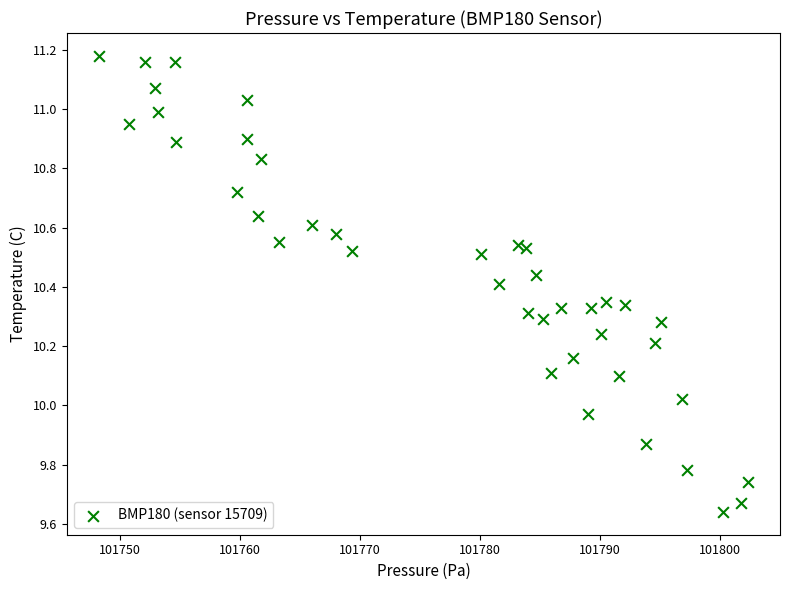

How many data points are displayed?

40